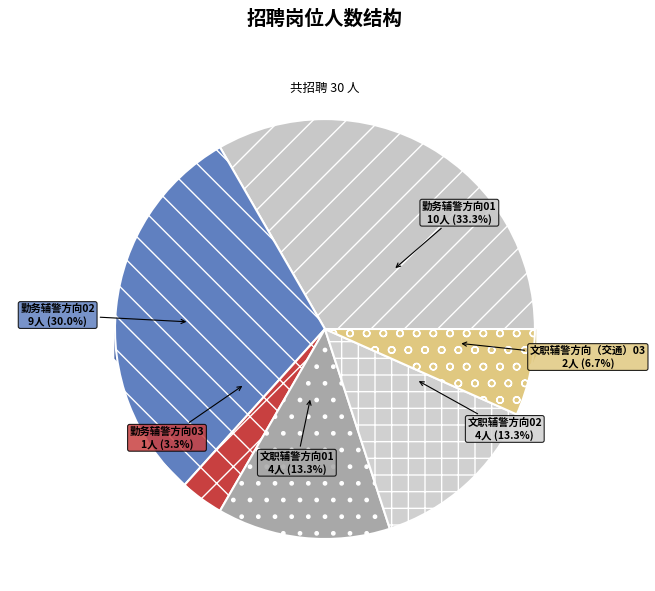

Which slice is the largest?

勤务辅警方向01